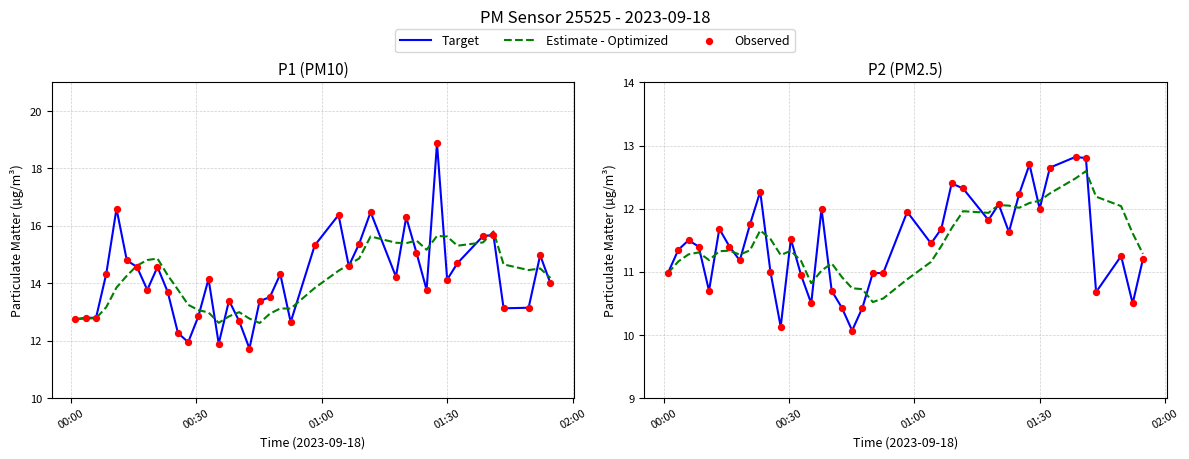

What are all the series names shown in the legend?

Target, Estimate - Optimized, Observed